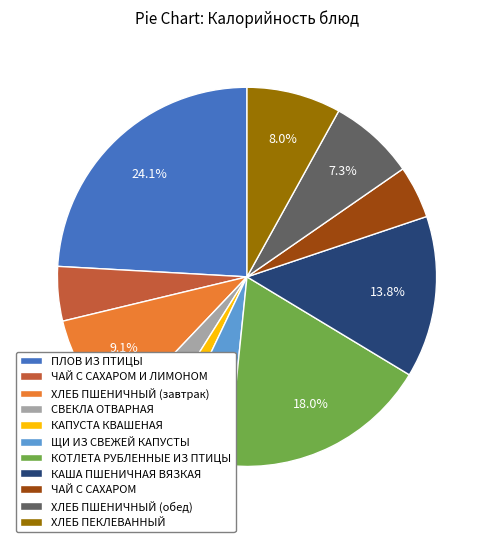

The ХЛЕБ ПШЕНИЧНЫЙ (обед) slice represents 1% of the pie. True or false?

False